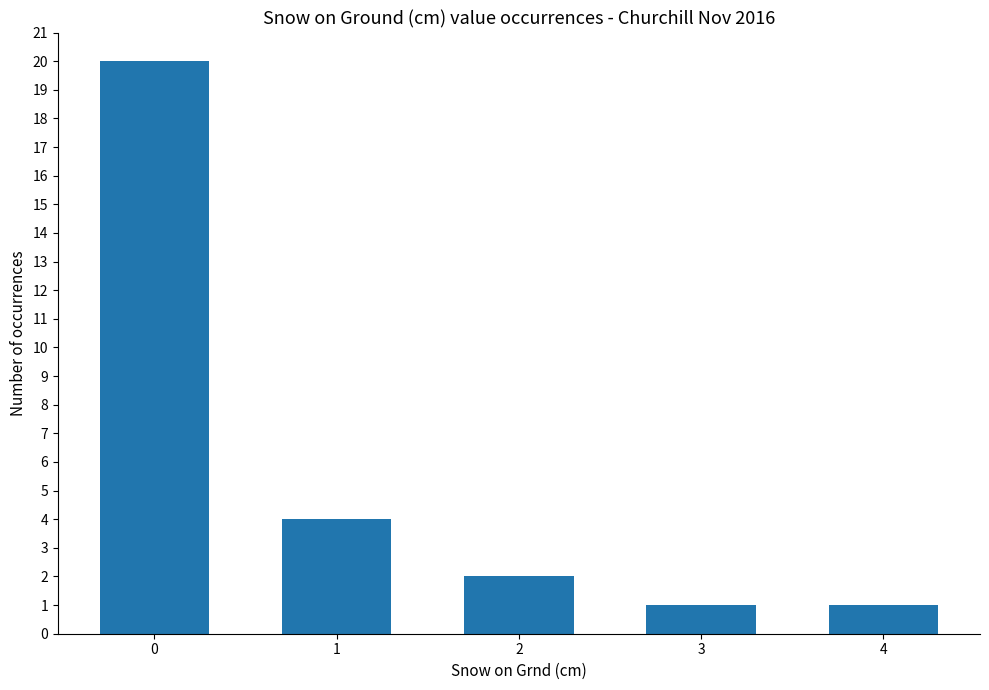

What is the difference between the values at 0 and 1?

16